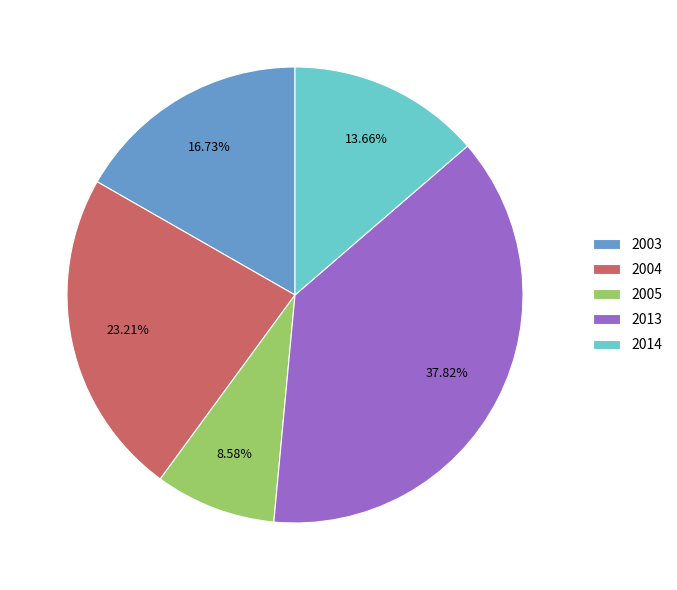

To the nearest percent, what is the average slice percentage?

20%